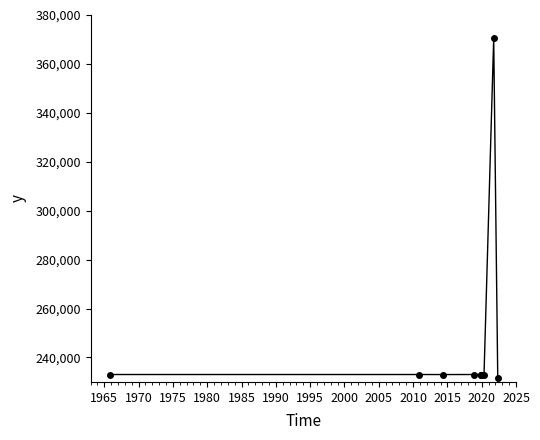

What is the maximum value shown in the chart?

370510